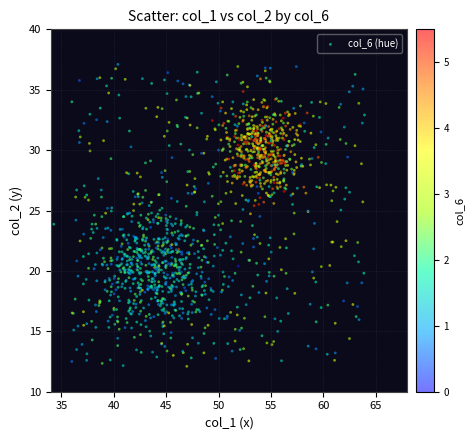

What is the range of Y values (max minus min)?

25.0